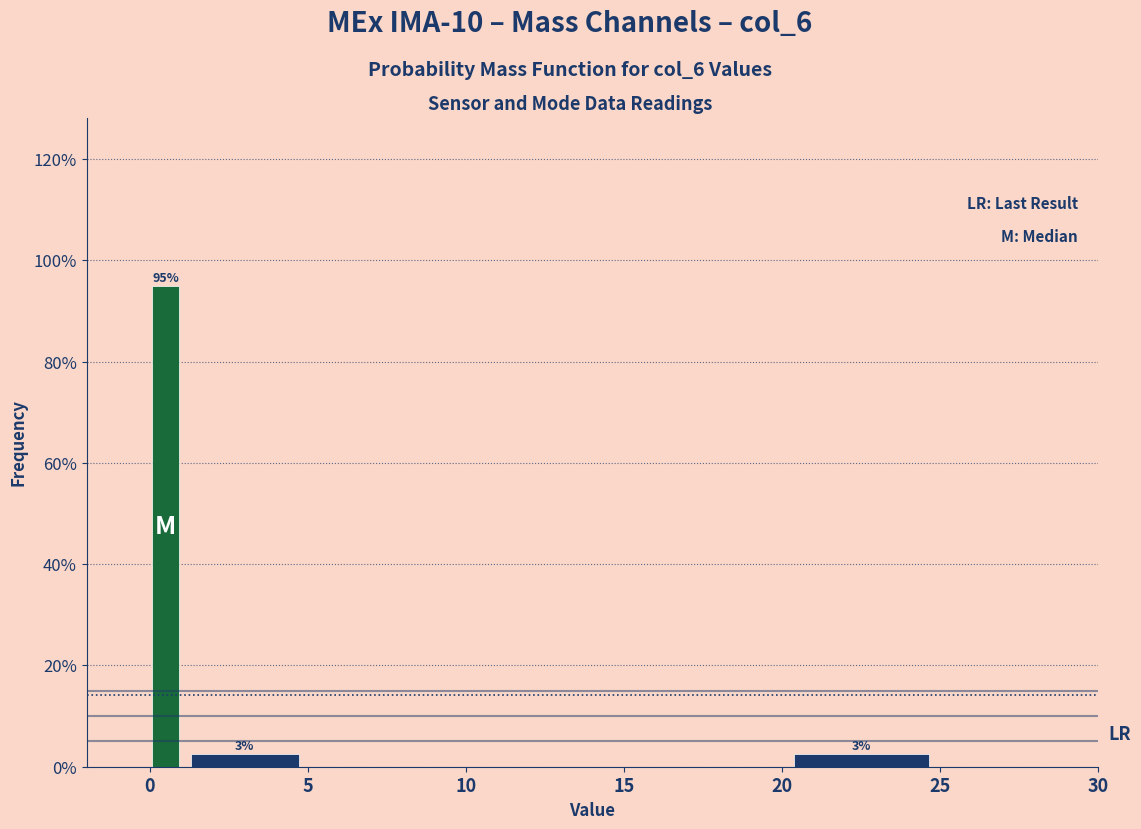

Around what value on the x-axis is the tallest bar? Give the approximate position of its centre, as read against the axis.

0.5